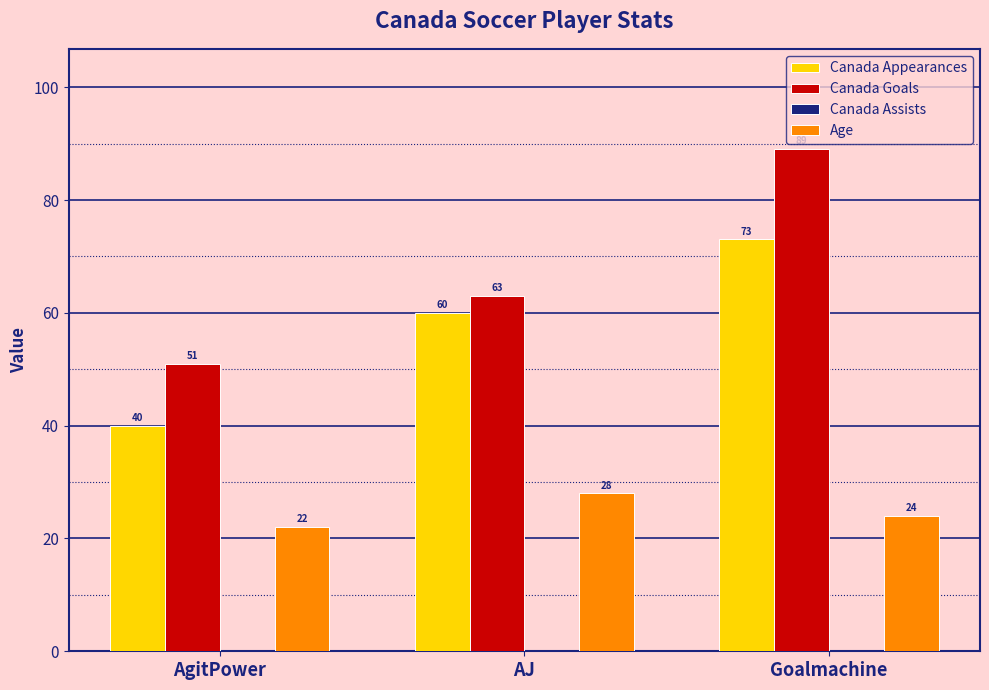

Where does the Age series first go above 24?

AJ